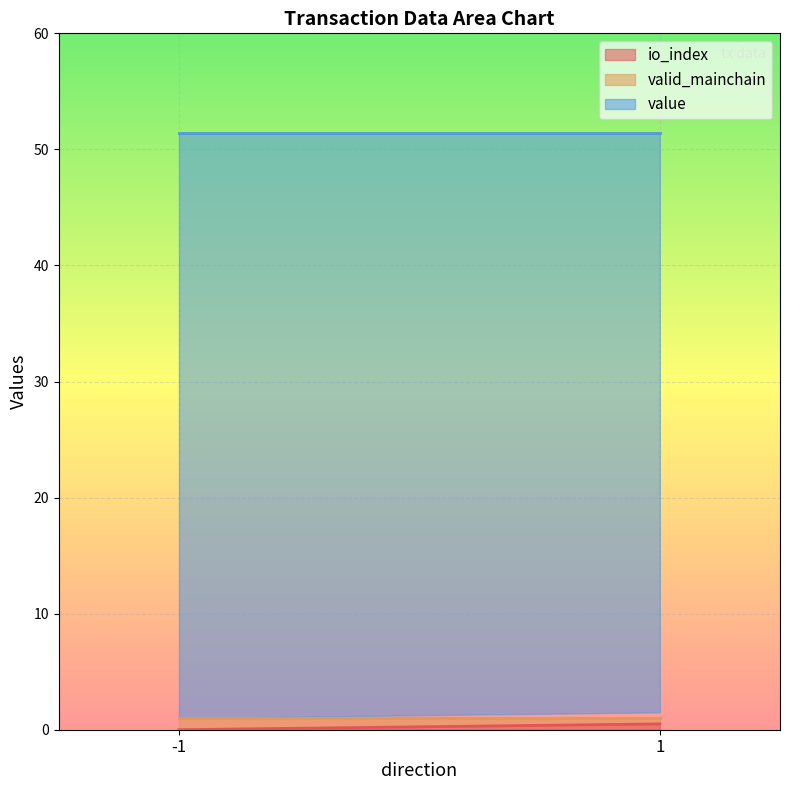

At which label does io_index reach its minimum?

-1